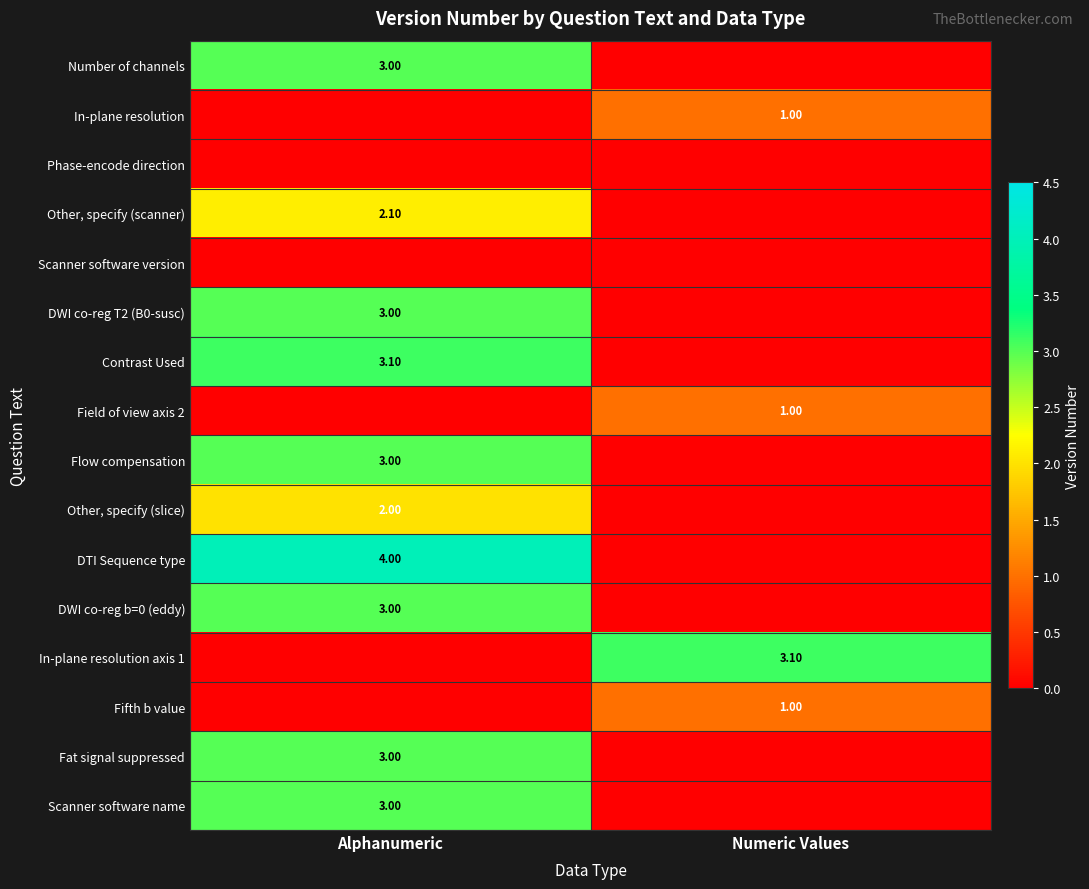

Where is Phase-encode direction nearest to the value 0?

Alphanumeric